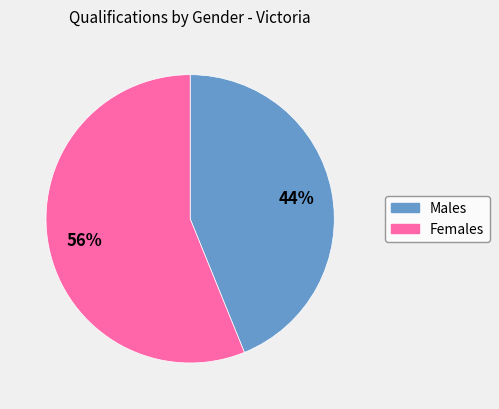

To the nearest percent, what is the average slice percentage?

50%